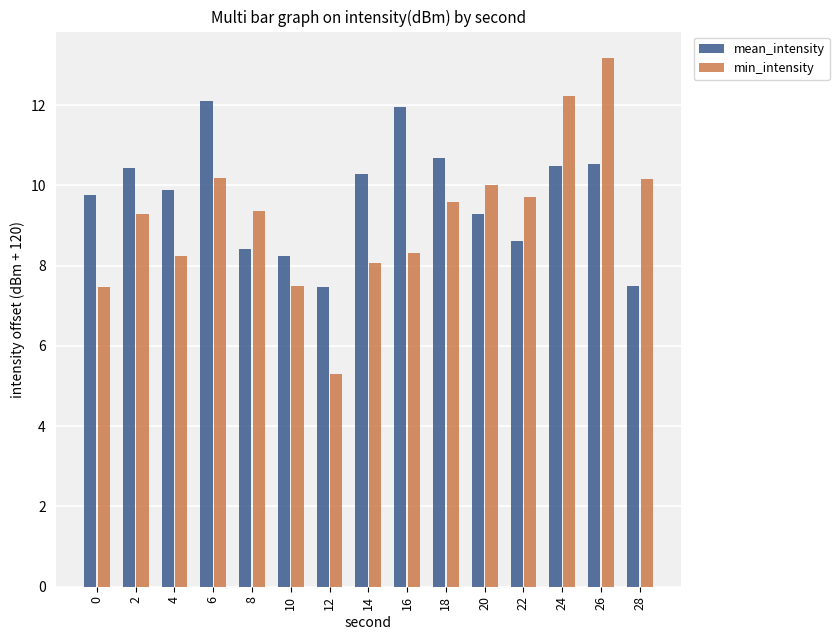

What is the difference between the highest and lowest values at 8?

1.0